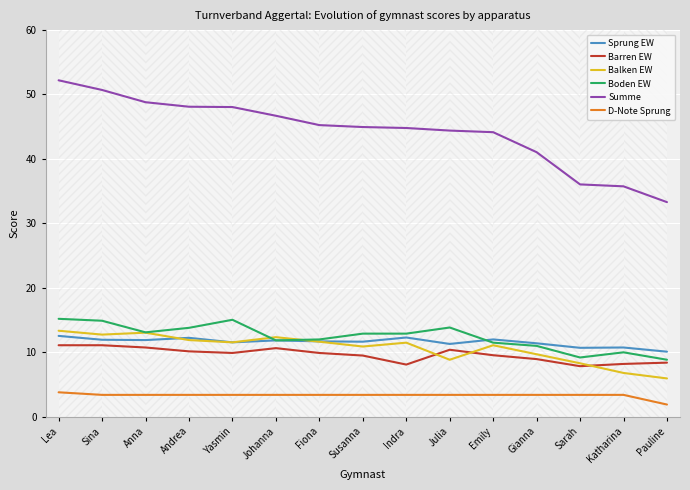

At Johanna, list the series in order from smallest to largest.

D-Note Sprung, Barren EW, Sprung EW, Boden EW, Balken EW, Summe